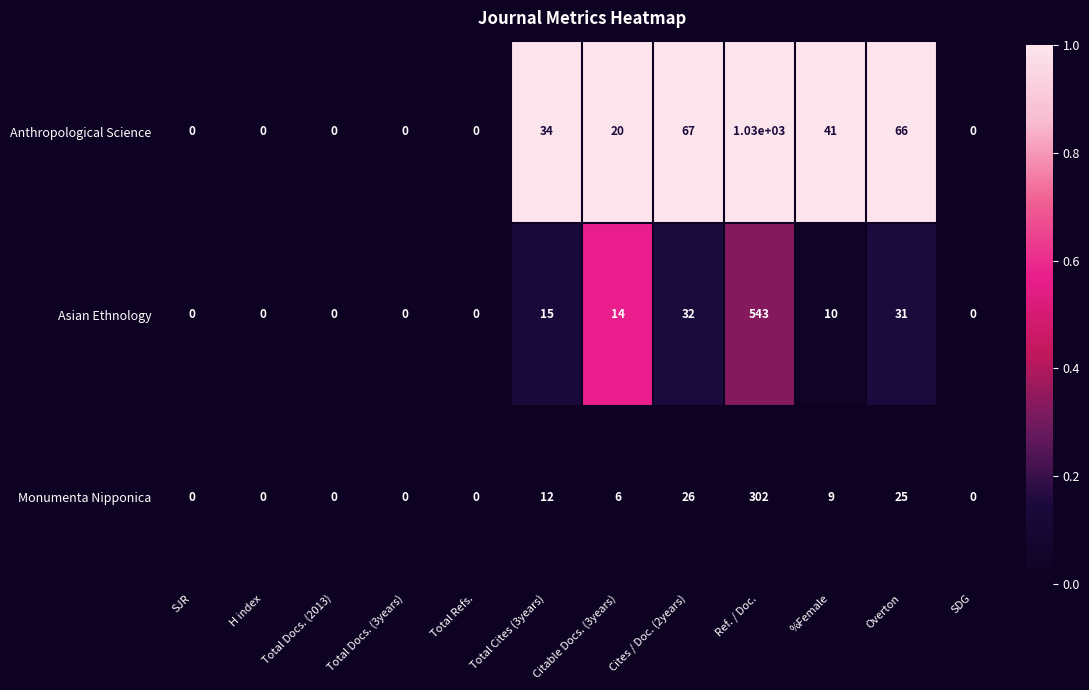

Is the value of Monumenta Nipponica at Ref. / Doc. greater than the value of Asian Ethnology at %Female?

Yes